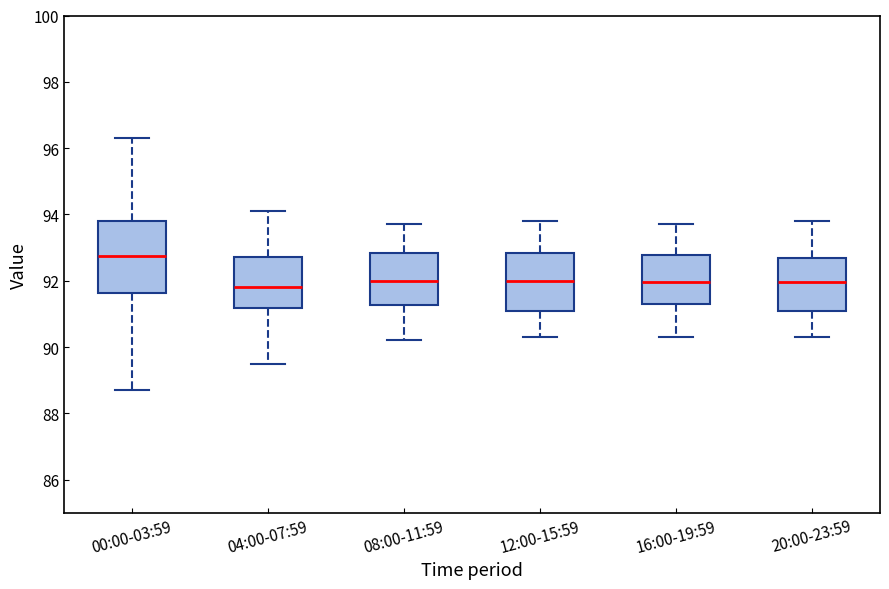

Reading left to right, transcribe this box plot: for each box, give where its median line is, the range the box spans, and where its two whiskers end, as read against the y-axis. The values are not printed on the chart, so give them approximately, as read against the axis.

00:00-03:59: median 92.8, box 91.6 to 93.8, whiskers 88.8 to 96.4
04:00-07:59: median 91.8, box 91.2 to 92.8, whiskers 89.6 to 94.2
08:00-11:59: median 92.0, box 91.2 to 92.8, whiskers 90.2 to 93.8
12:00-15:59: median 92.0, box 91.2 to 92.8, whiskers 90.4 to 93.8
16:00-19:59: median 92.0, box 91.4 to 92.8, whiskers 90.4 to 93.8
20:00-23:59: median 92.0, box 91.2 to 92.8, whiskers 90.4 to 93.8